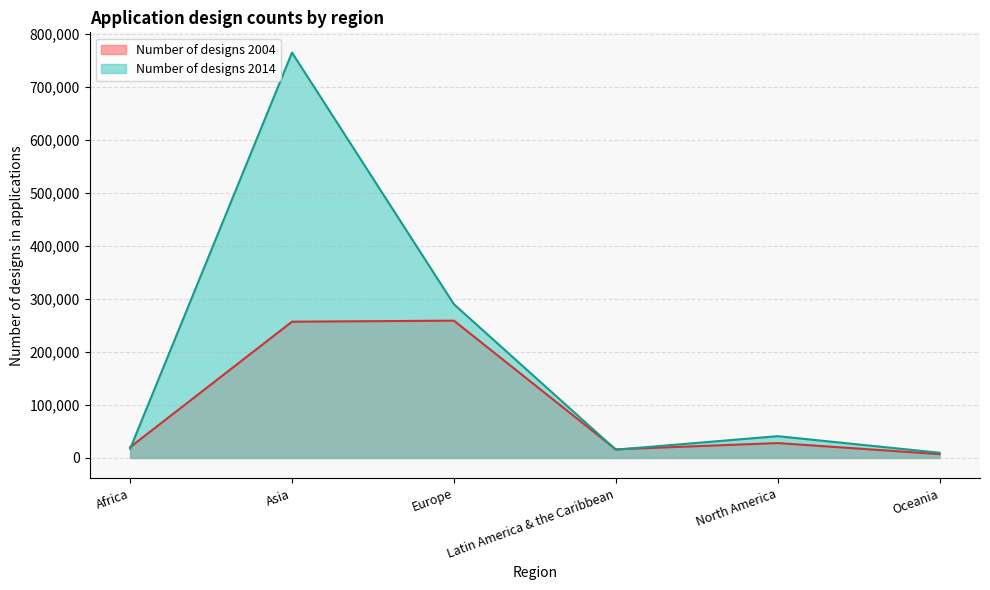

How many intersections are there between Number of designs 2014 and Number of designs 2004?

3